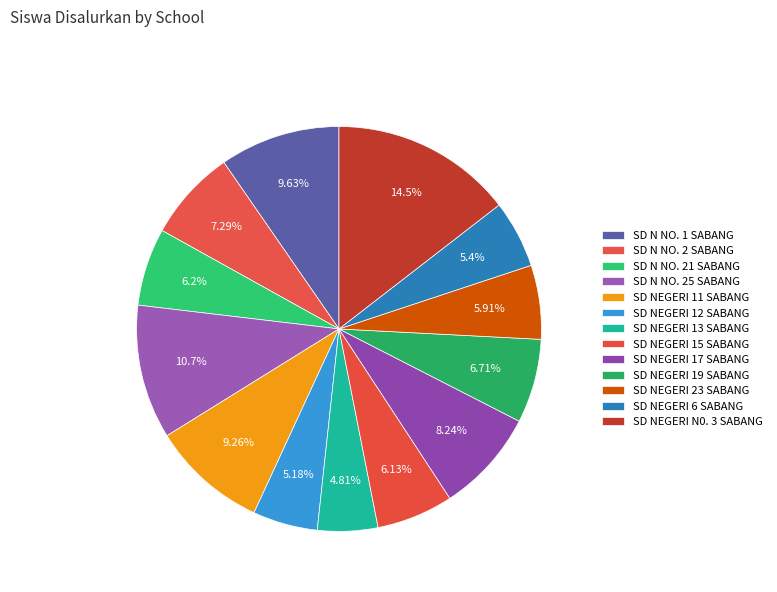

How many slices are in this pie chart?

13